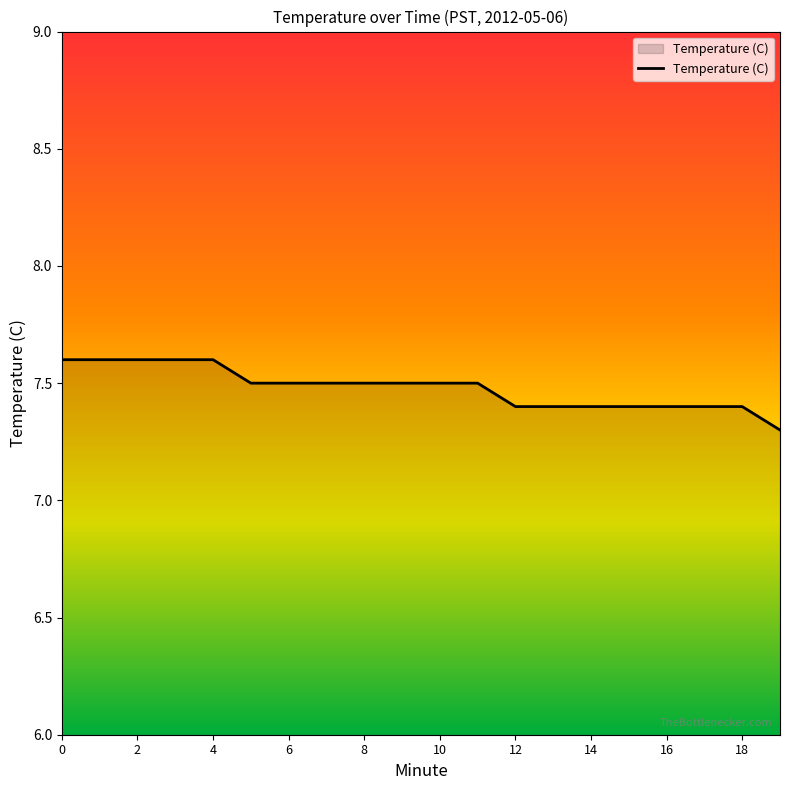

Reading right to left, transcribe all the data shown in this chart.

19=7.3	18=7.4	17=7.4	16=7.4	15=7.4	14=7.4	13=7.4	12=7.4	11=7.5	10=7.5	9=7.5	8=7.5	7=7.5	6=7.5	5=7.5	4=7.6	3=7.6	2=7.6	1=7.6	0=7.6